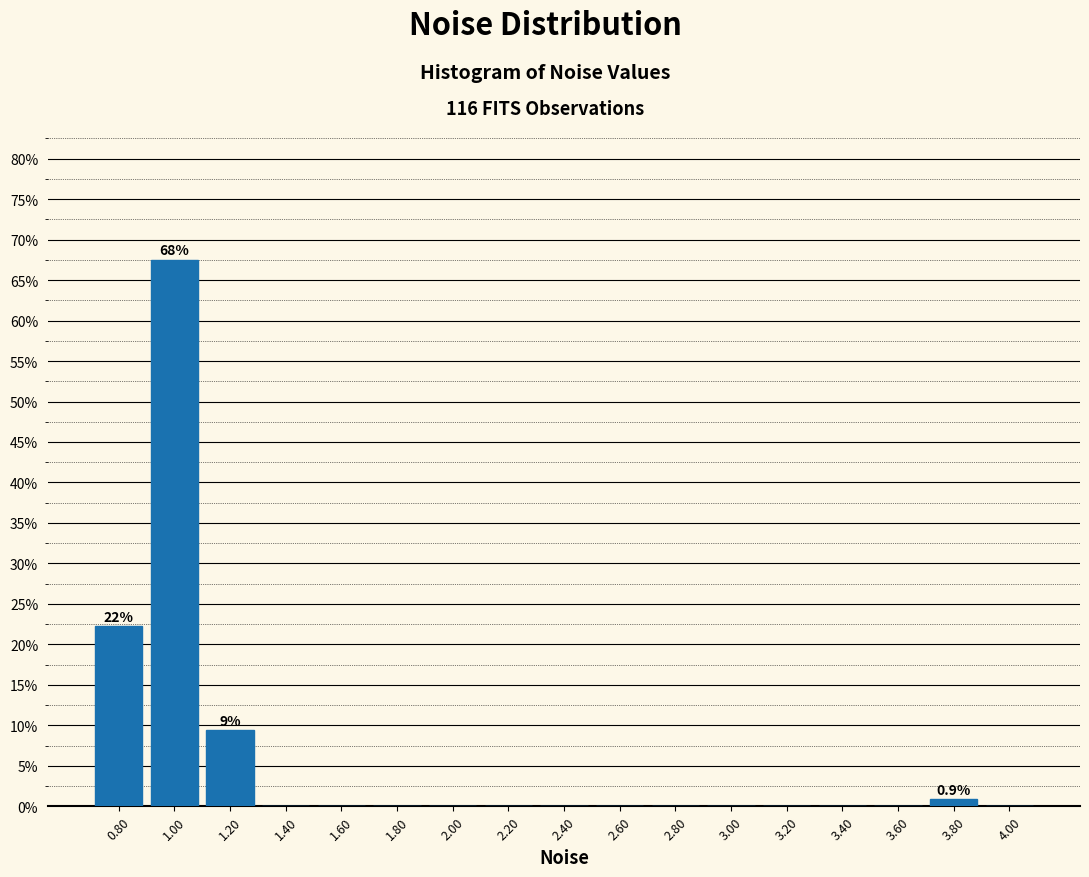

Over which range of the x-axis is the bar tallest?

0.9 to 1.1